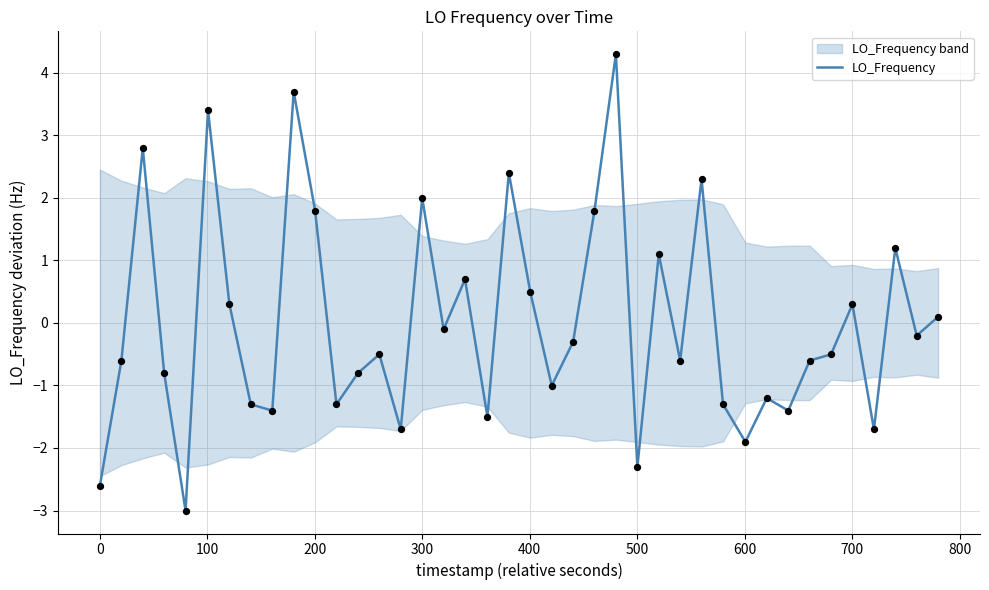

What is the maximum value for LO_Frequency?

4.3